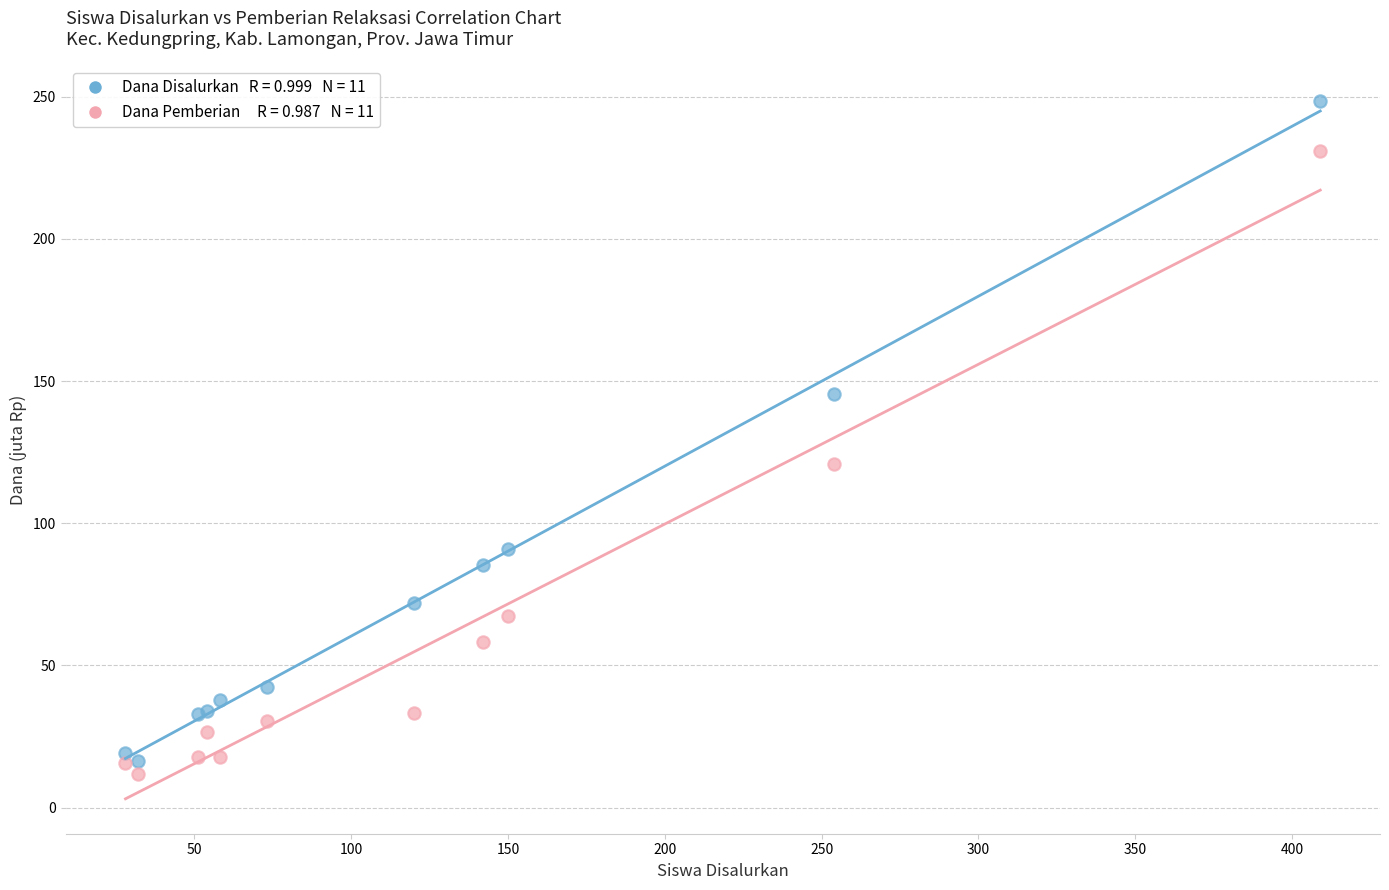

Across all series, what Y value is closest to 130?

120.8